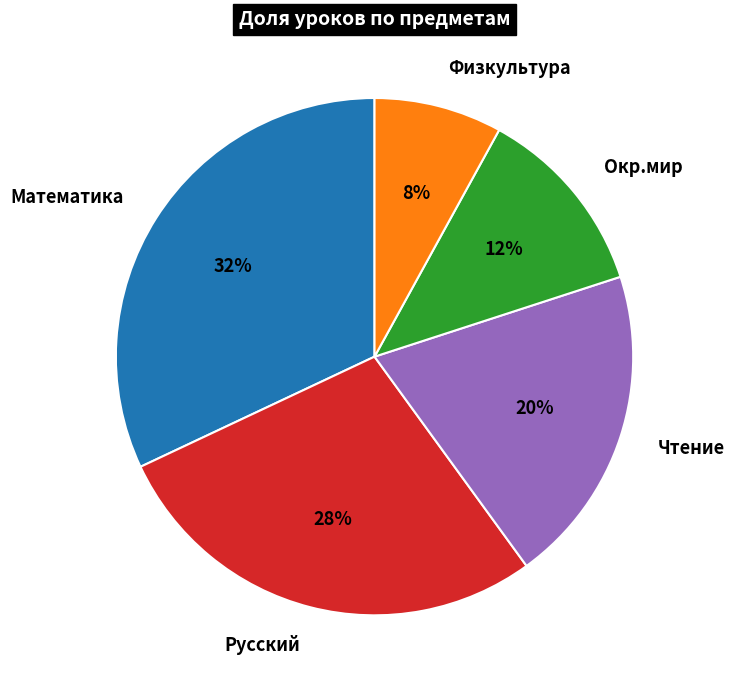

To the nearest percent, what is the difference between the largest and smallest slice percentages?

24%